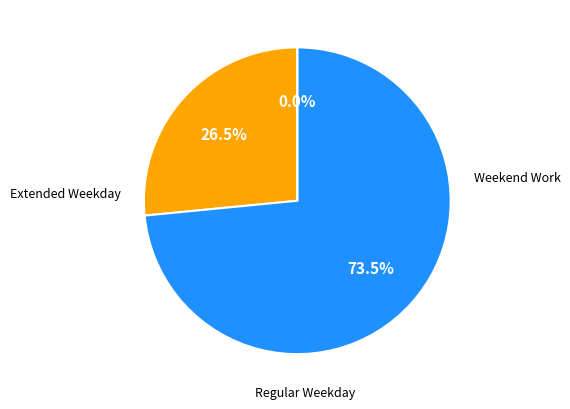

Does Sun 2 account for over 50% of the chart?

No